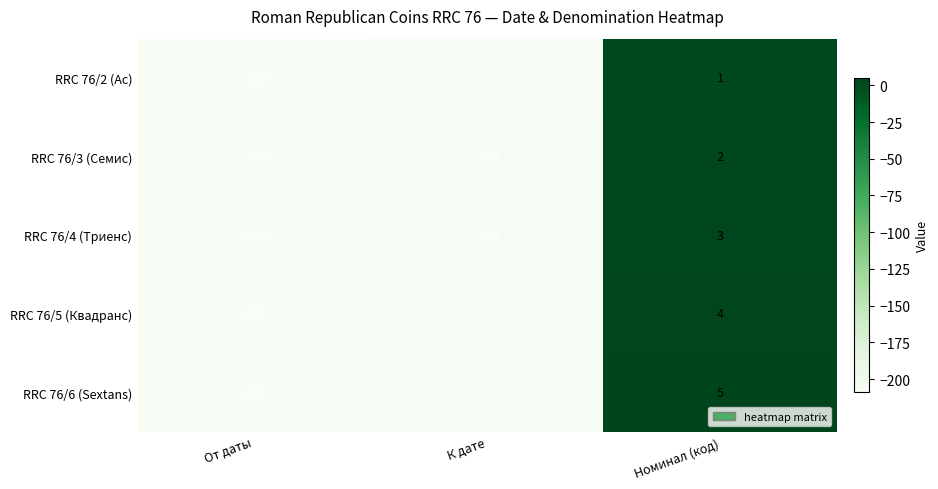

Which series has the widest spread of values?

RRC 76/6 (Sextans)